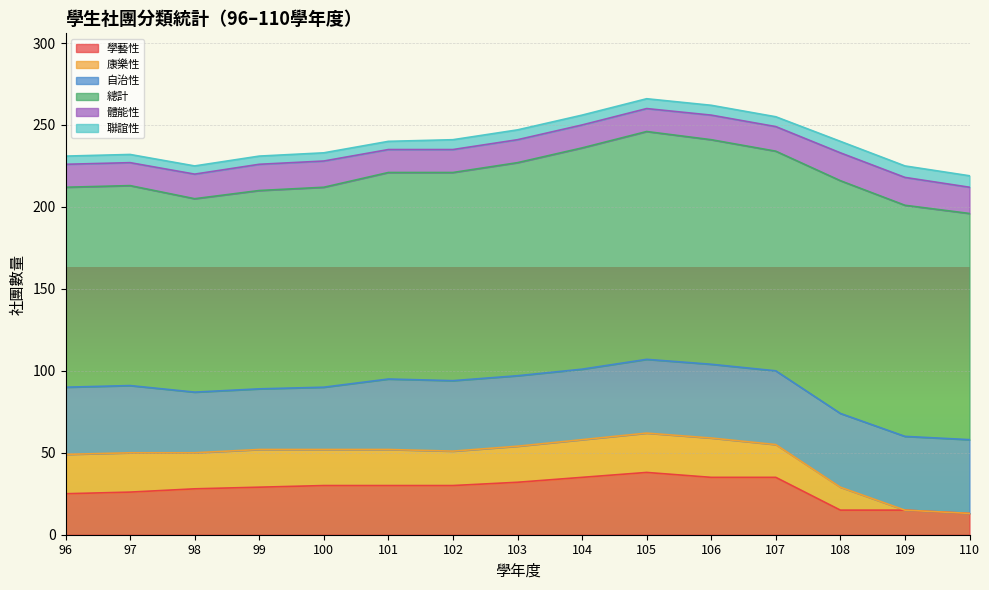

Which series has the largest range (max minus min)?

學藝性